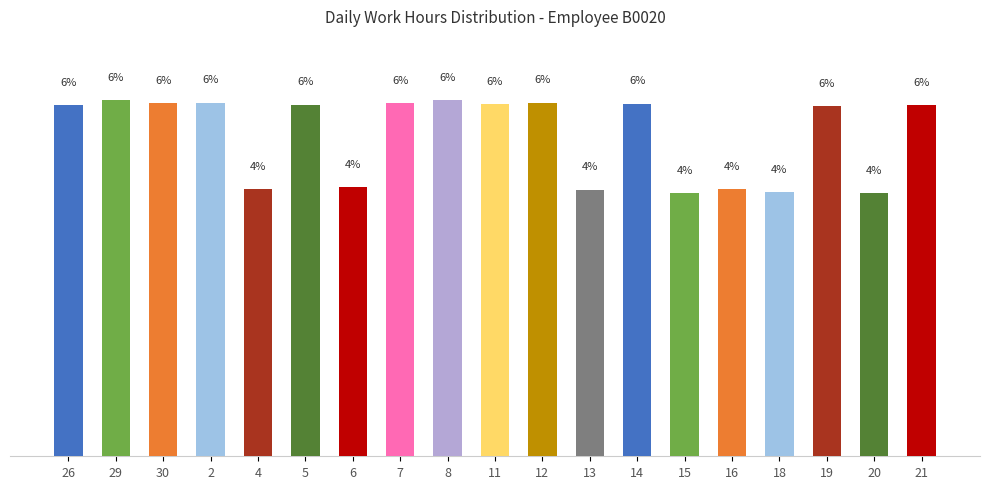

List the labels in order of value, largest first.

29, 8, 2, 12, 30, 7, 14, 11, 5, 26, 21, 19, 6, 4, 16, 13, 18, 20, 15